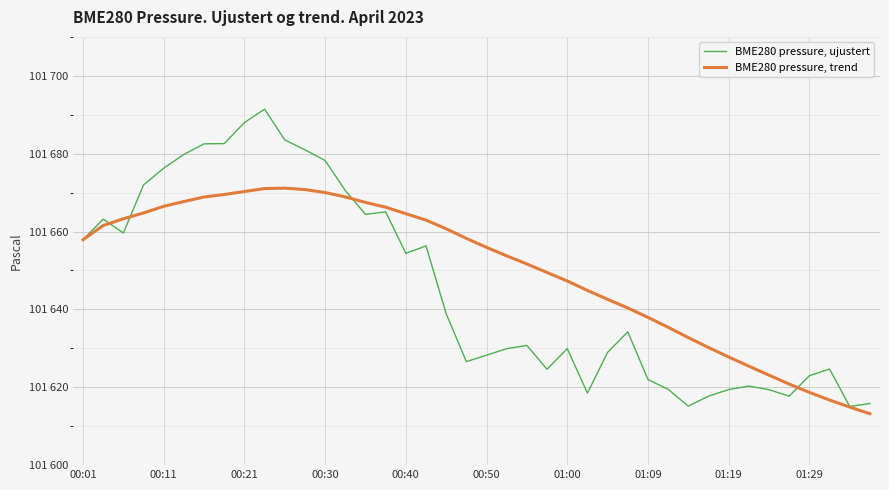

Does the chart have visible grid lines?

Yes